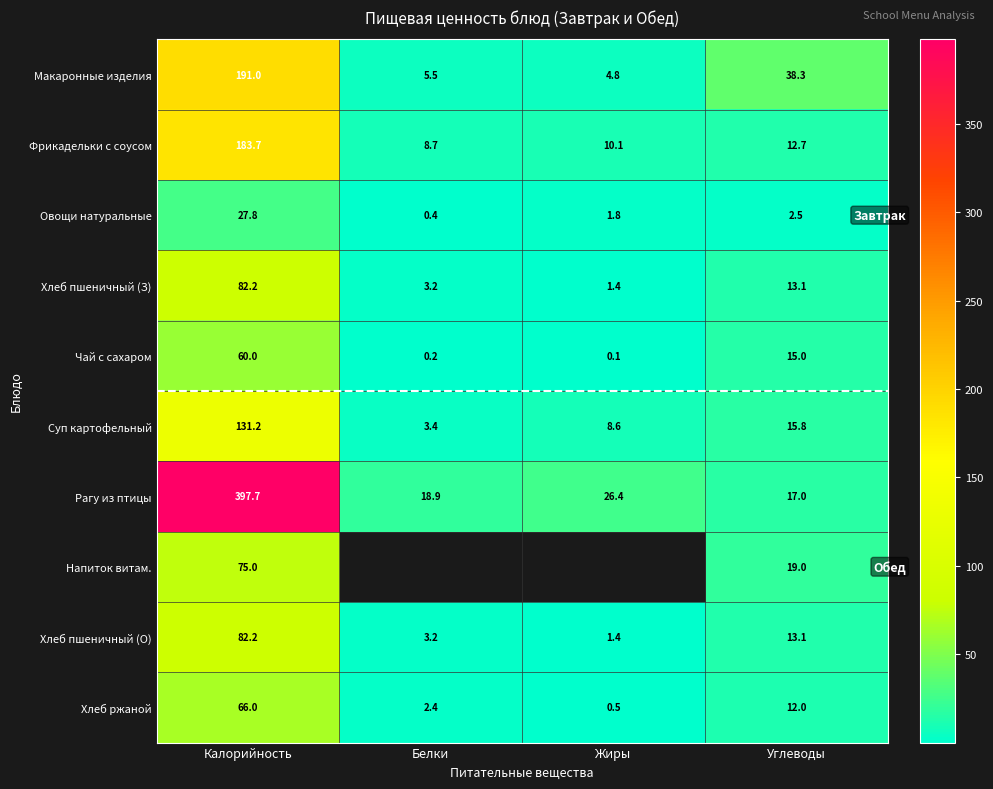

At which label does Рагу из птицы reach its peak?

Калорийность